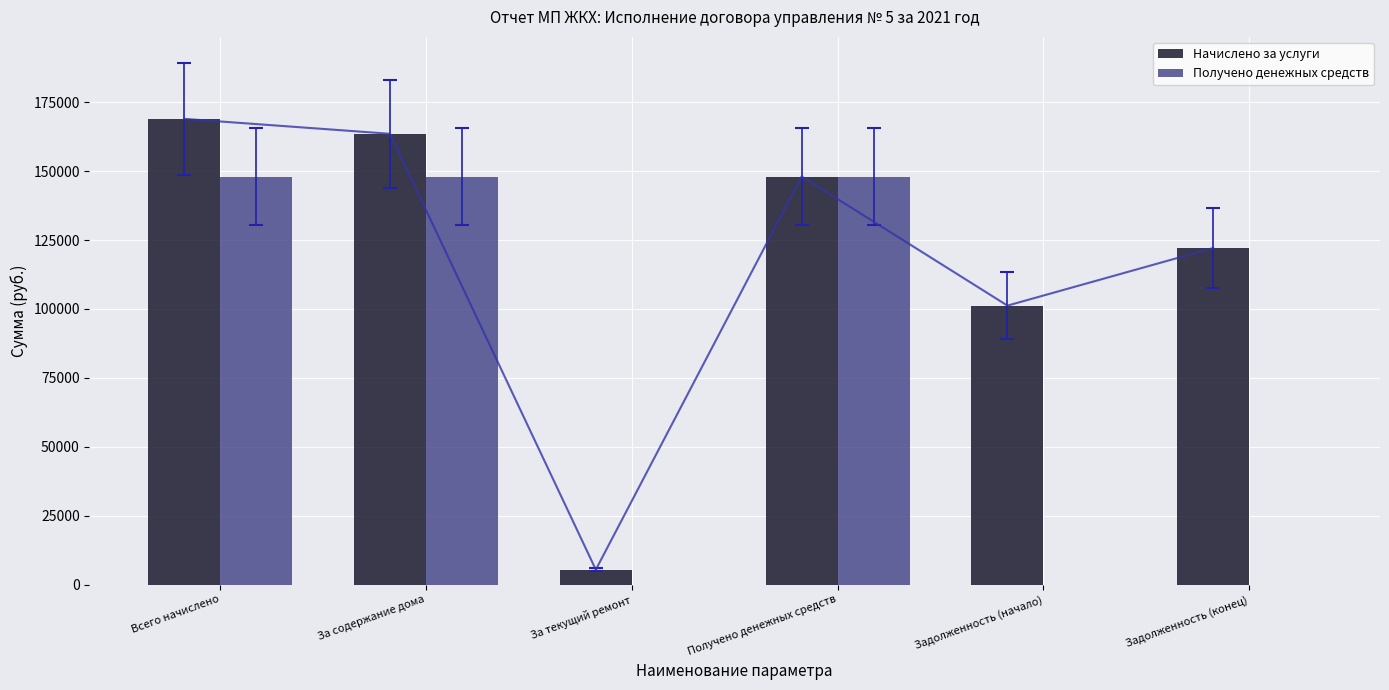

What is the average value of the Получено денежных средств series?

74026.4